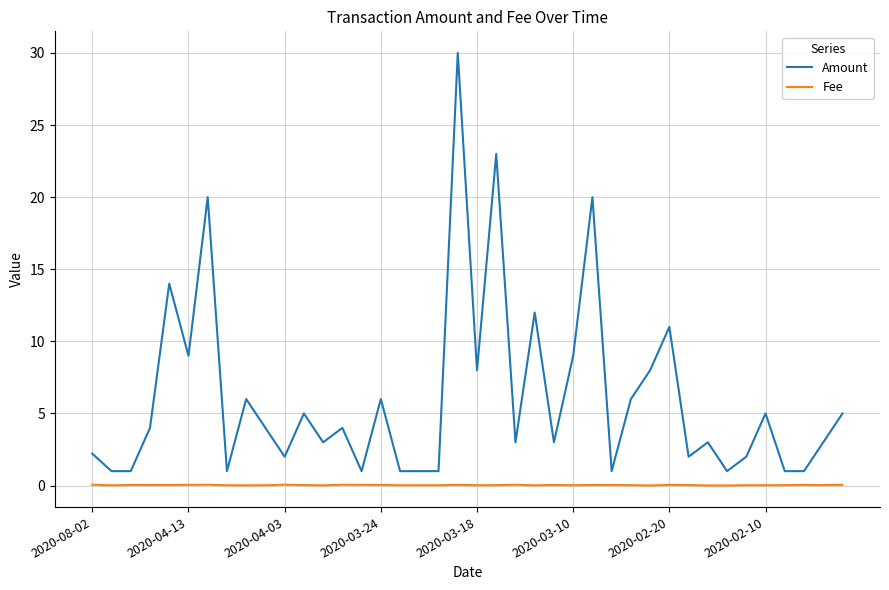

How many categories are shown in the chart?

40